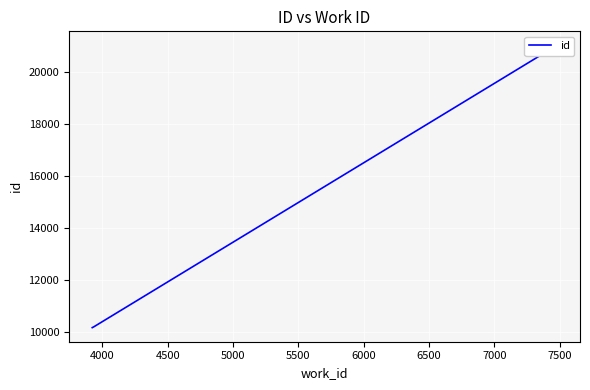

The chart shows a value of 10210 at 4000. True or false?

True